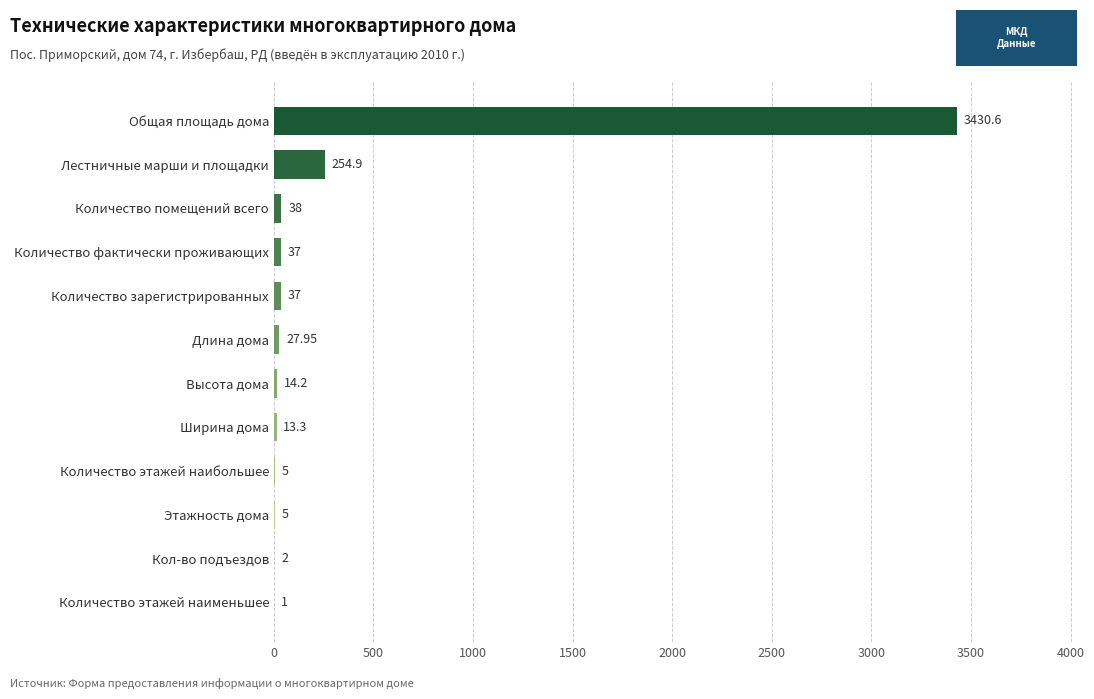

Which has a higher value, Общая площадь дома or Кол-во подъездов?

Общая площадь дома